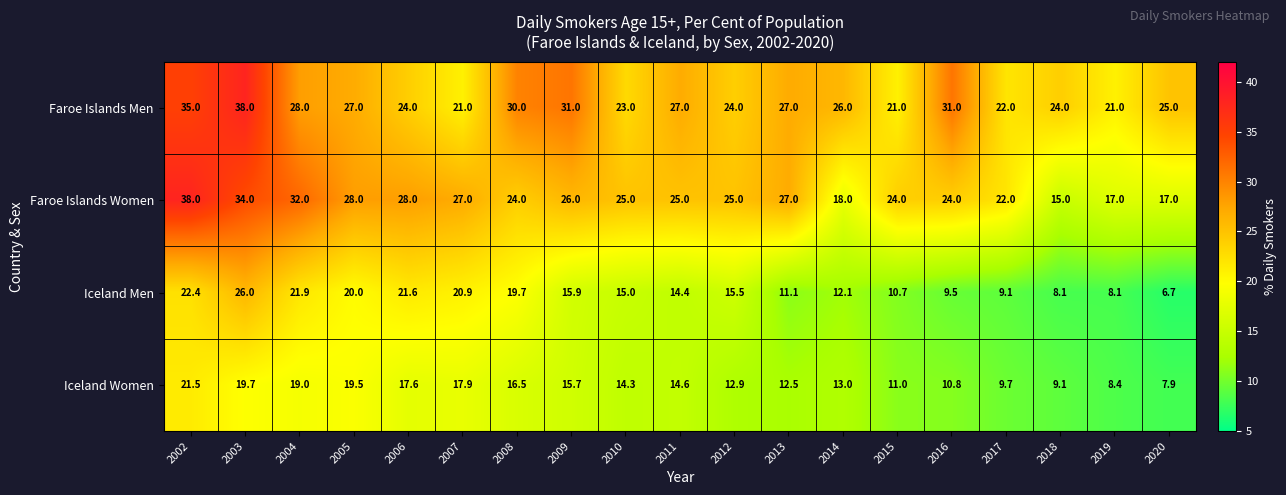

Which series has the largest total across all categories?

Faroe Islands Men